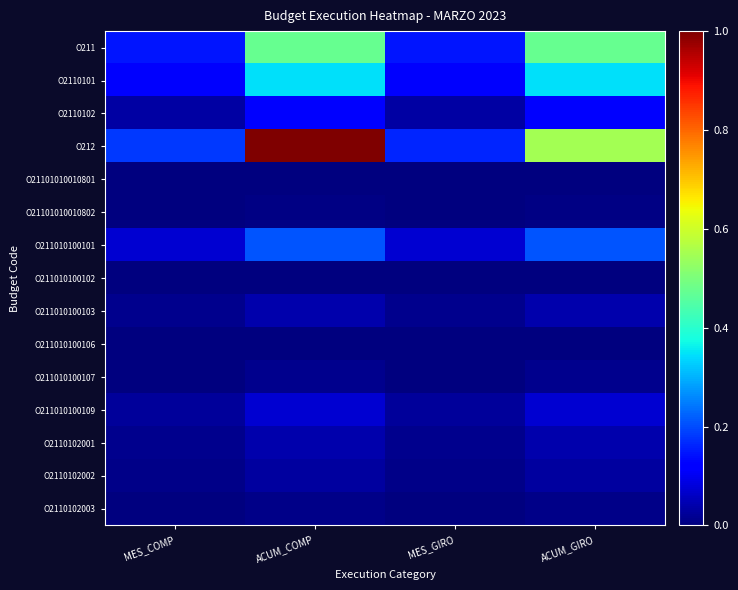

Which series has the widest spread of values?

O212